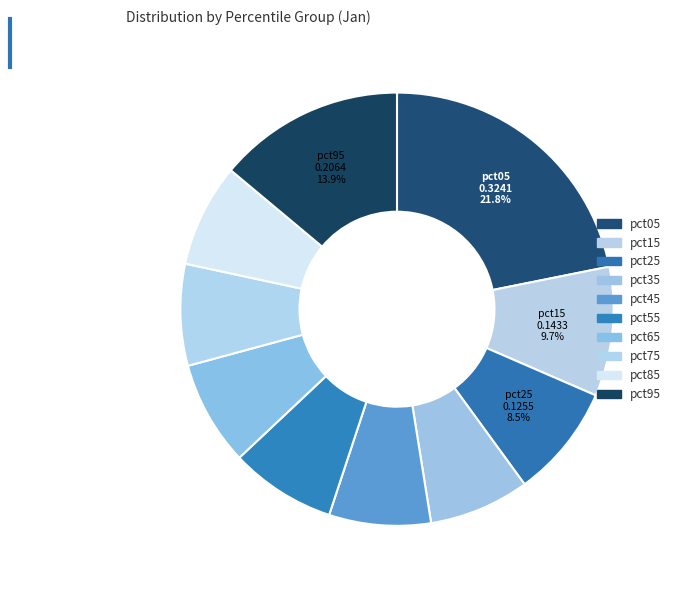

To the nearest percent, what percentage of the pie is pct55?

8%